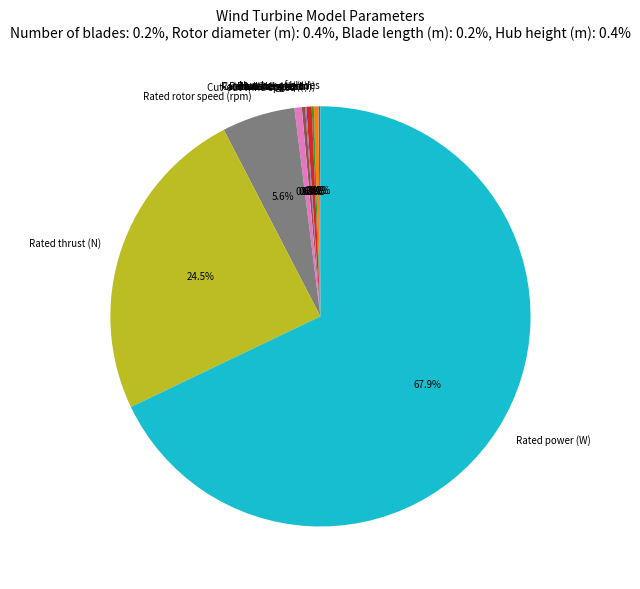

What percentage do Hub height (m) and Rotor diameter (m) together represent?

0.8%